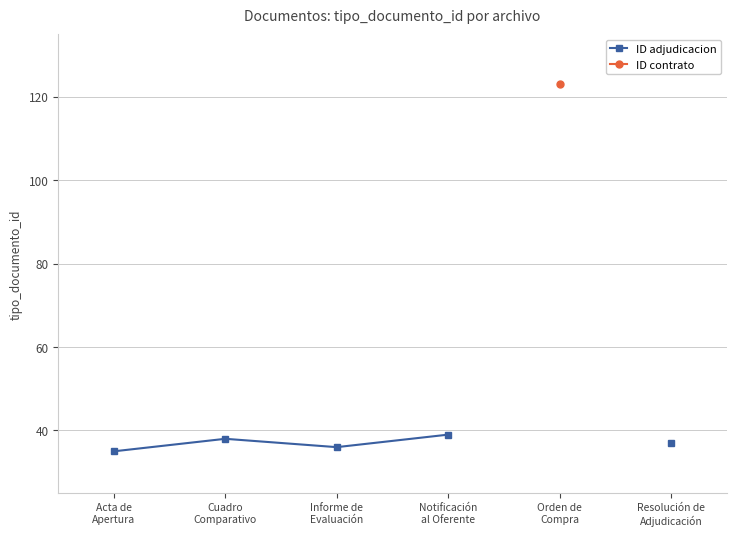

What are all the series names shown in the legend?

ID adjudicacion, ID contrato